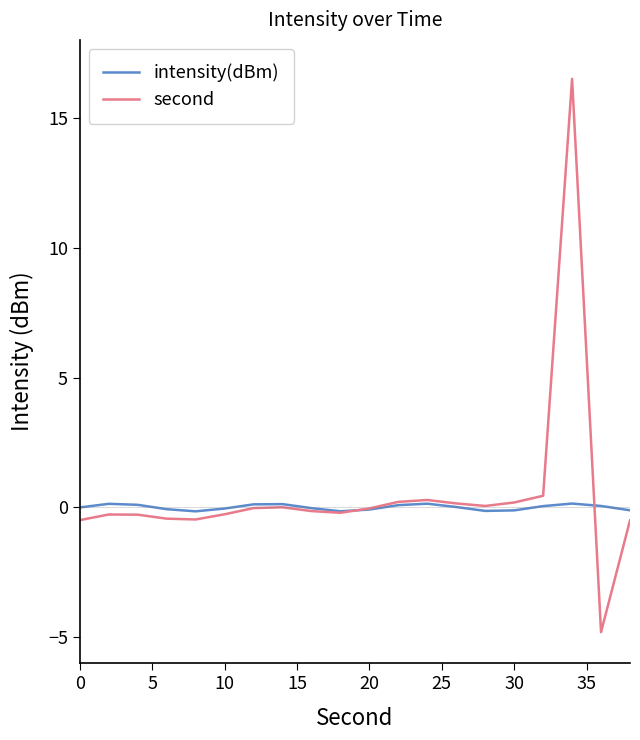

What is the sum of all second values?

10.0